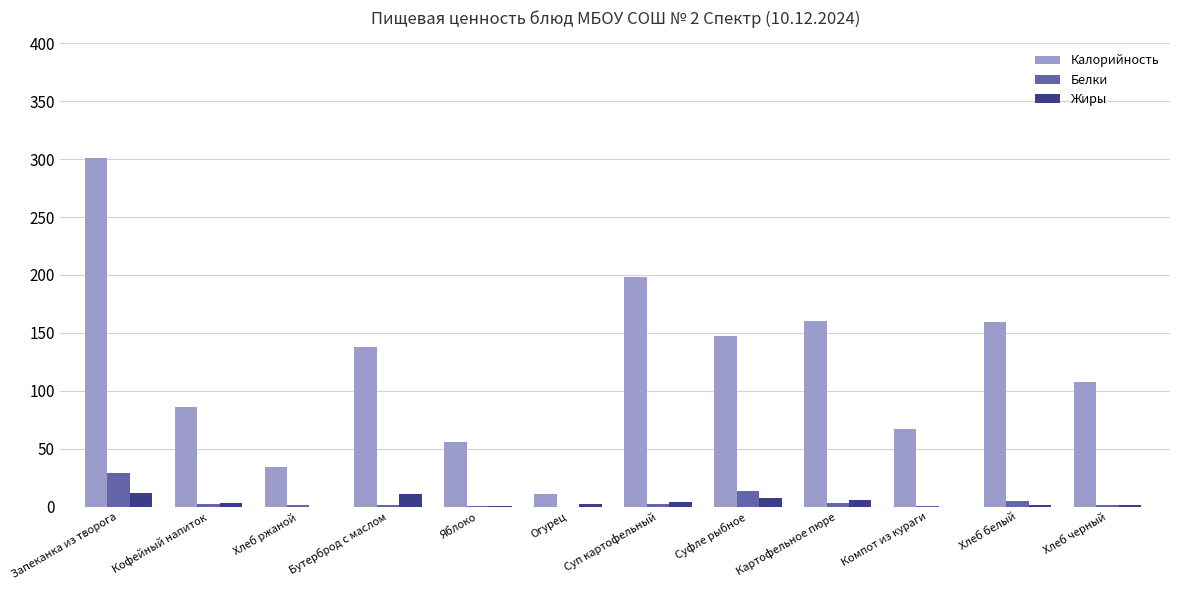

Count the number of categories in the chart.

12